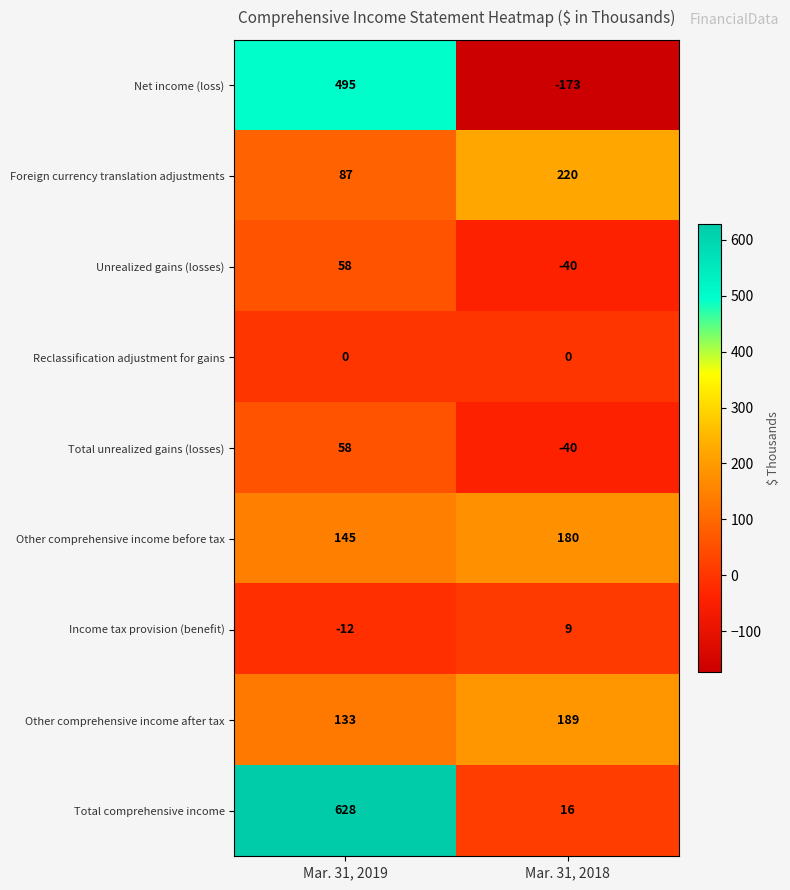

What is the difference between the Income tax provision (benefit) values at Mar. 31, 2019 and Mar. 31, 2018?

21